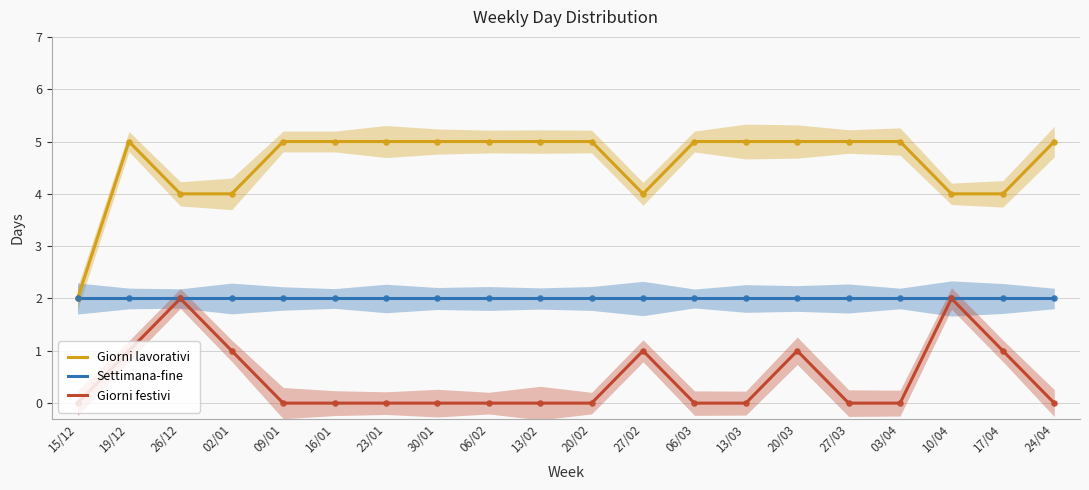

What are all the series names shown in the legend?

Giorni lavorativi, Settimana-fine, Giorni festivi